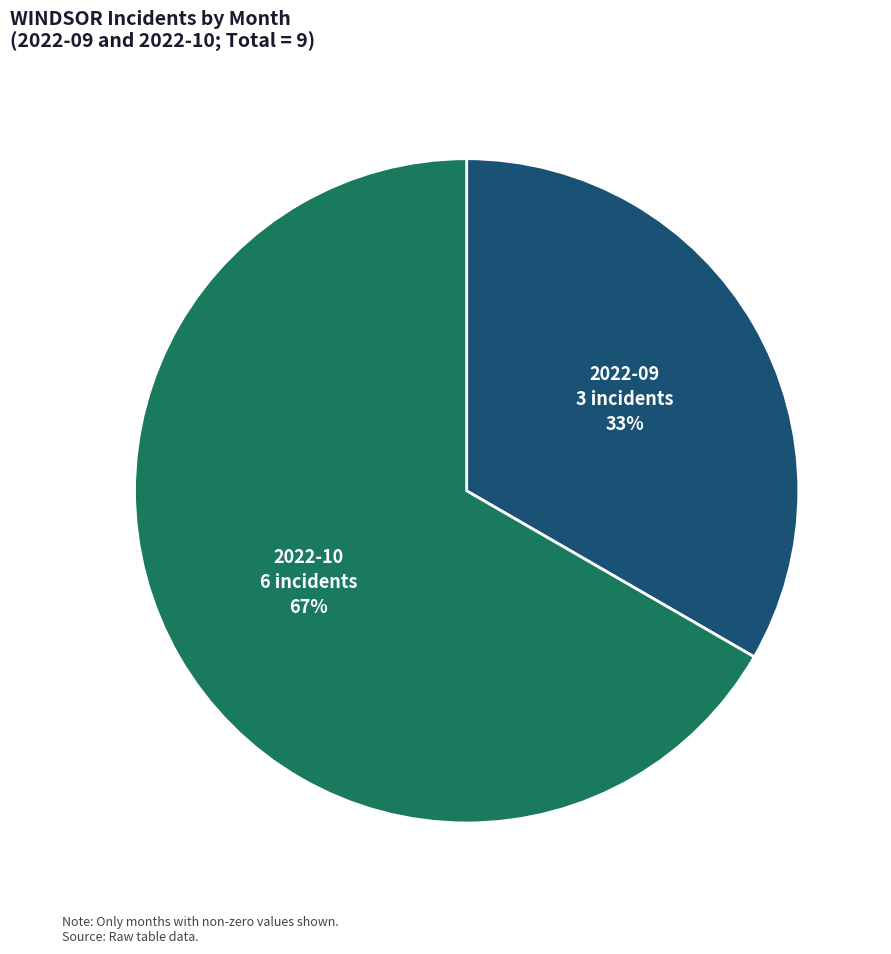

How many segments does this pie chart have?

2